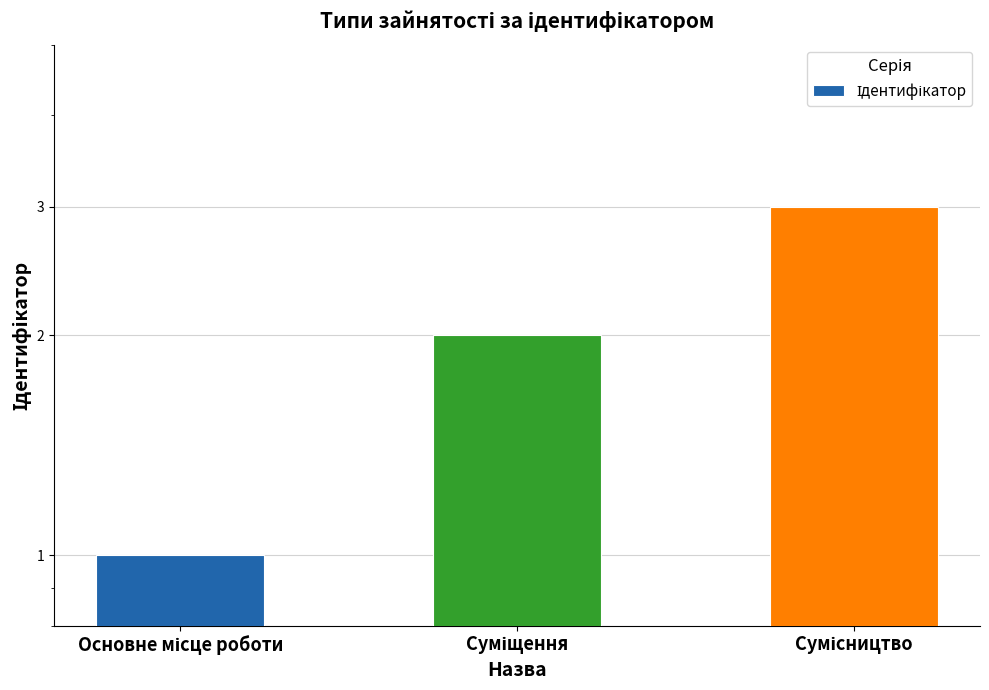

The value at Суміщення is 4. True or false?

False